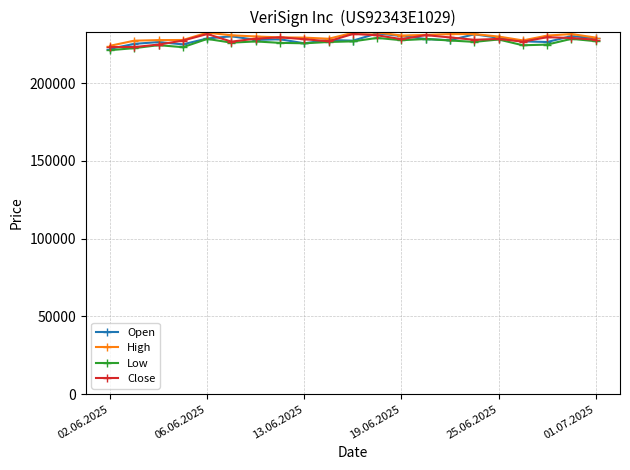

What is the lowest value of the High series?

223968